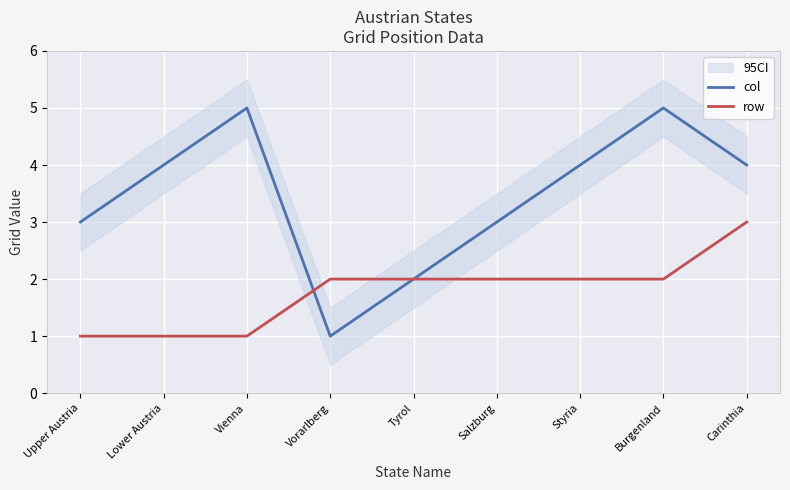

Is the value of row at Lower Austria greater than the value of col at Styria?

No